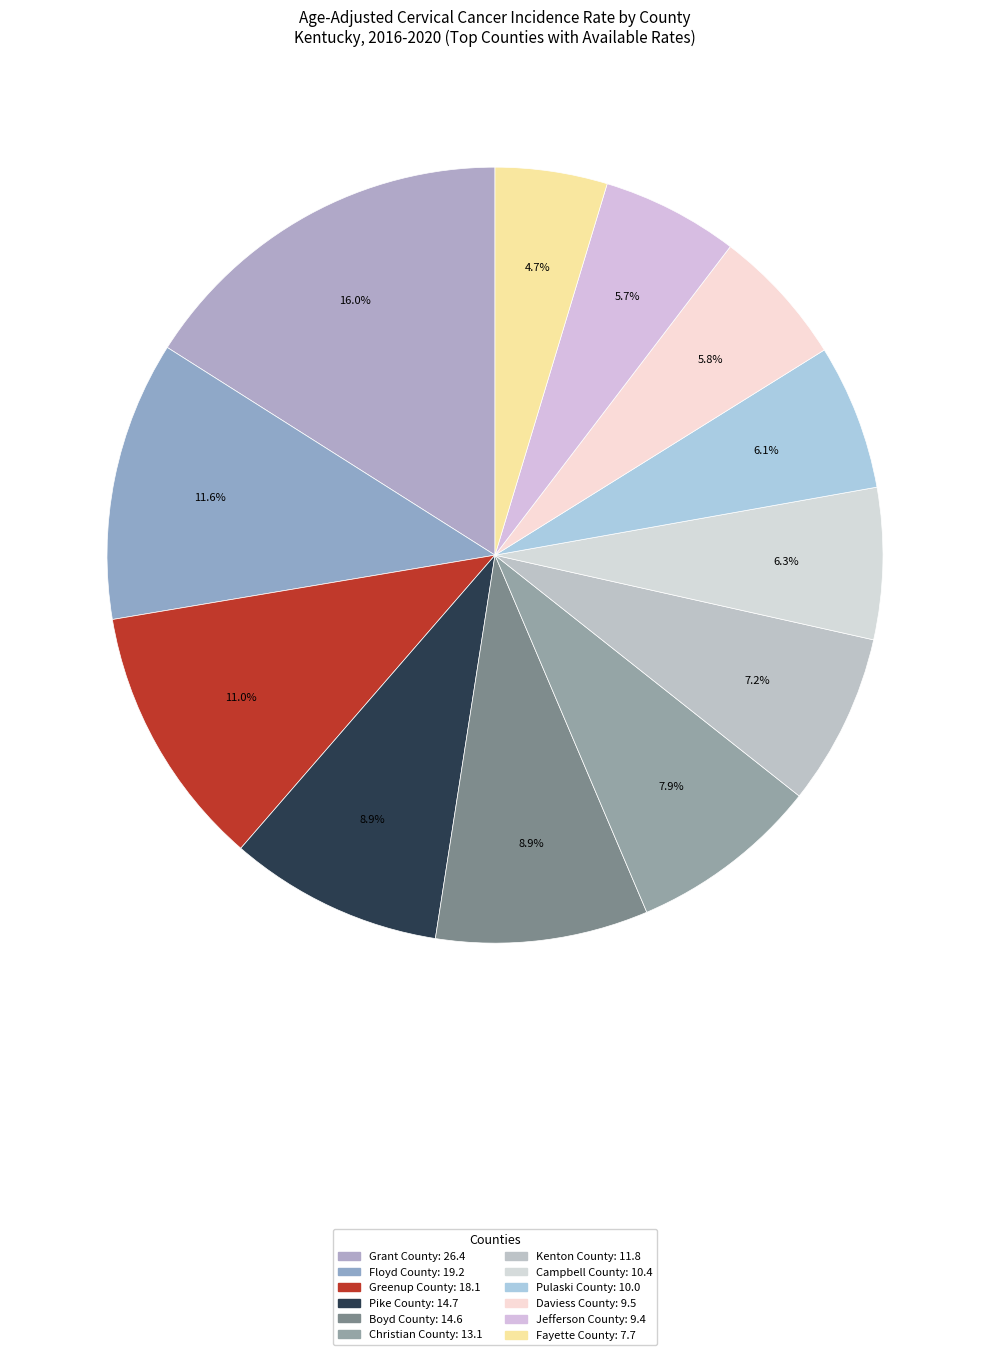

To the nearest percent, what is the difference between the largest and smallest slice percentages?

11%